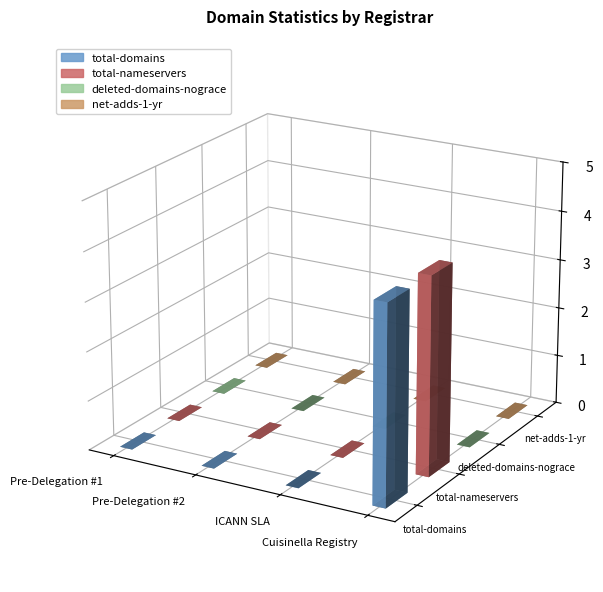

Which series has the widest spread of values?

total-domains